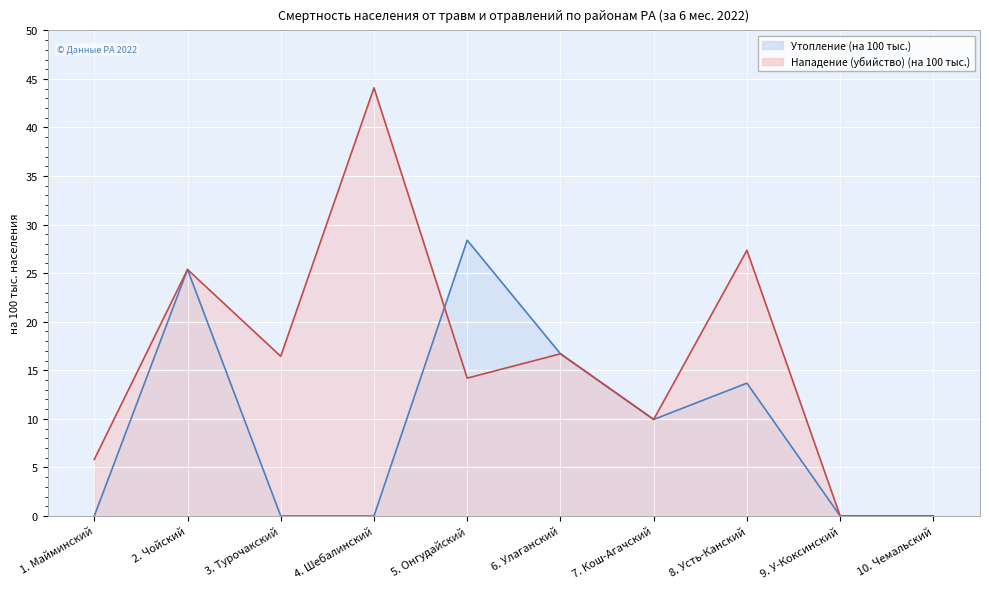

Where do Утопление (на 100 тыс.) and Нападение (убийство) (на 100 тыс.) first cross each other?

4. Шебалинский and 5. Онгудайский